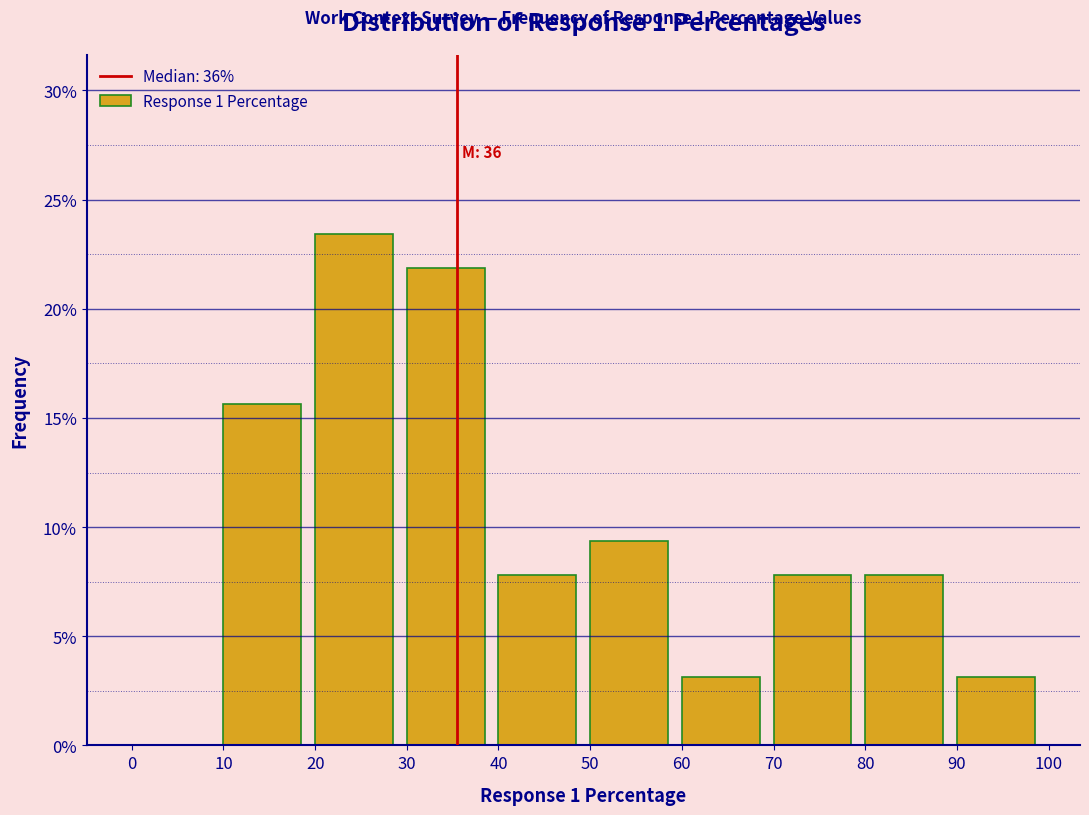

Over which range of the x-axis is the bar tallest?

20 to 30